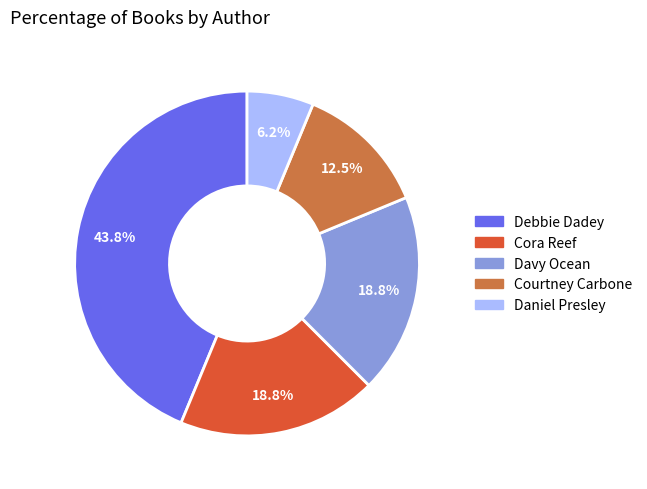

Does Courtney Carbone account for over 50% of the chart?

No